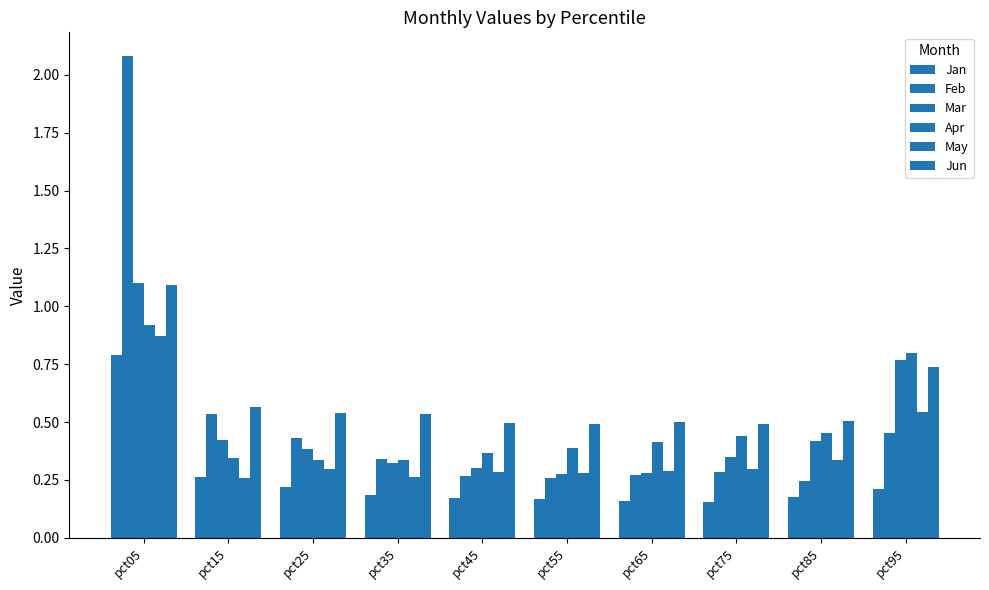

The value of Jun at pct55 is 0.5. True or false?

True